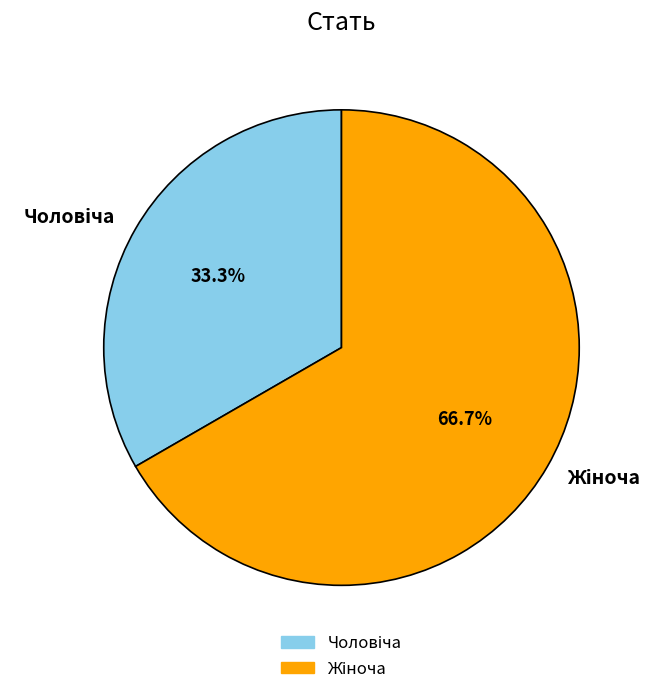

Is there a majority slice in this chart?

Yes